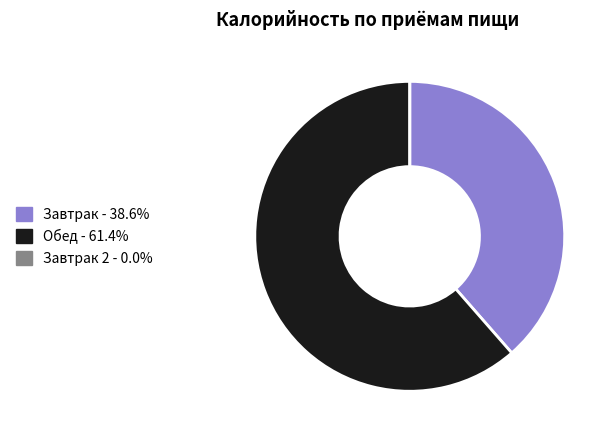

Does Обед - 61.4% represent more than half of the total?

Yes